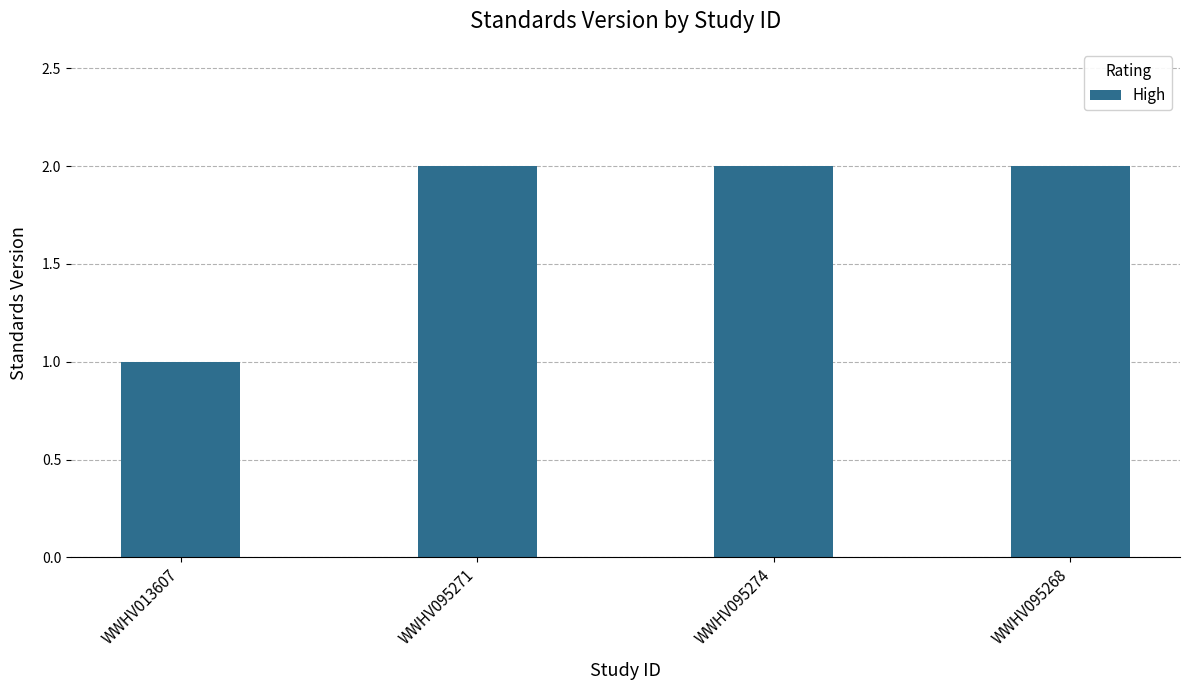

How many categories are shown in the chart?

4